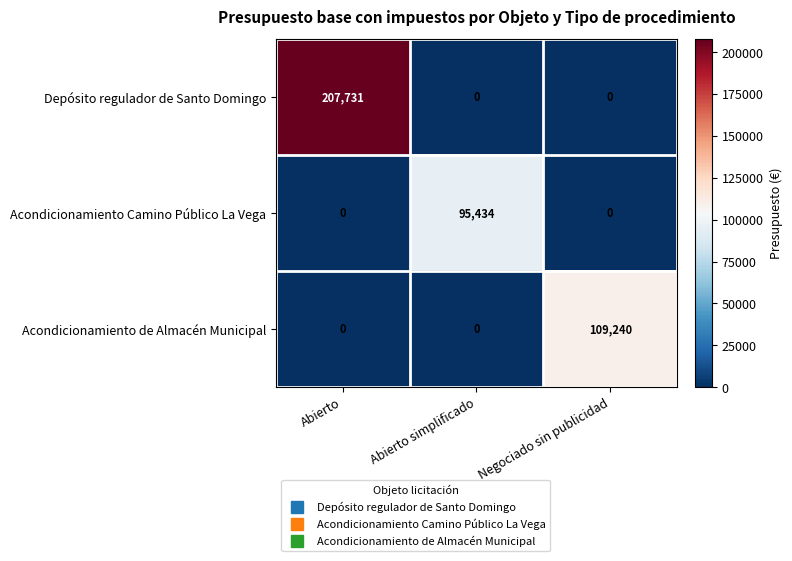

True or false: Acondicionamiento Camino Público La Vega has a value of 136617 at Abierto simplificado.

False